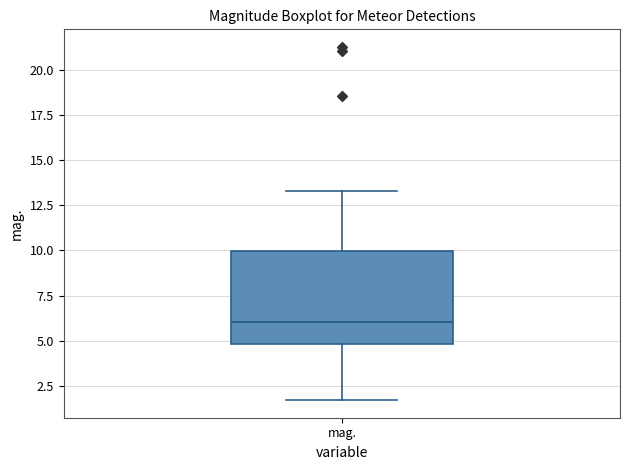

Read this box plot against the y-axis: the position of the median line, the range covered by the box, and the ends of both whiskers. The values are not printed on the chart, so give them approximately, as read against the axis.

median 6.0, box 5.0 to 10.0, whiskers 1.5 to 13.5